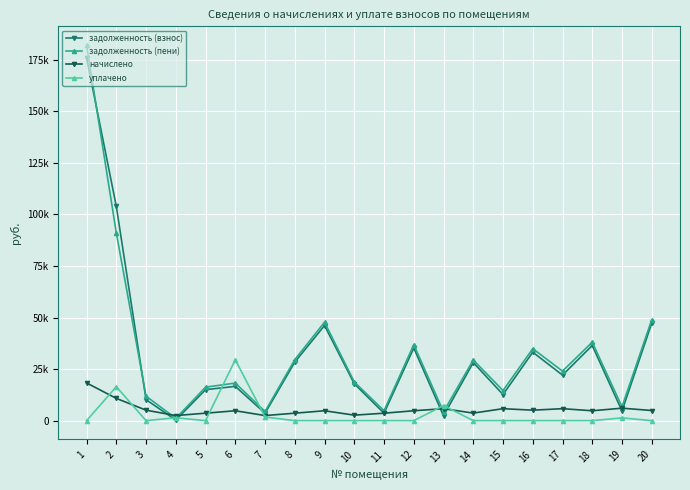

Does the chart have visible grid lines?

Yes